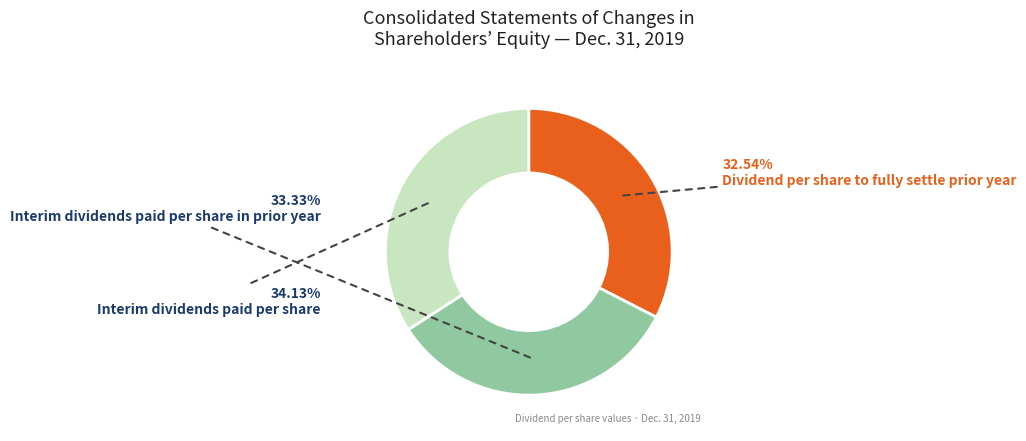

What is the smallest slice in the pie chart?

Dividend per share to fully settle prior year